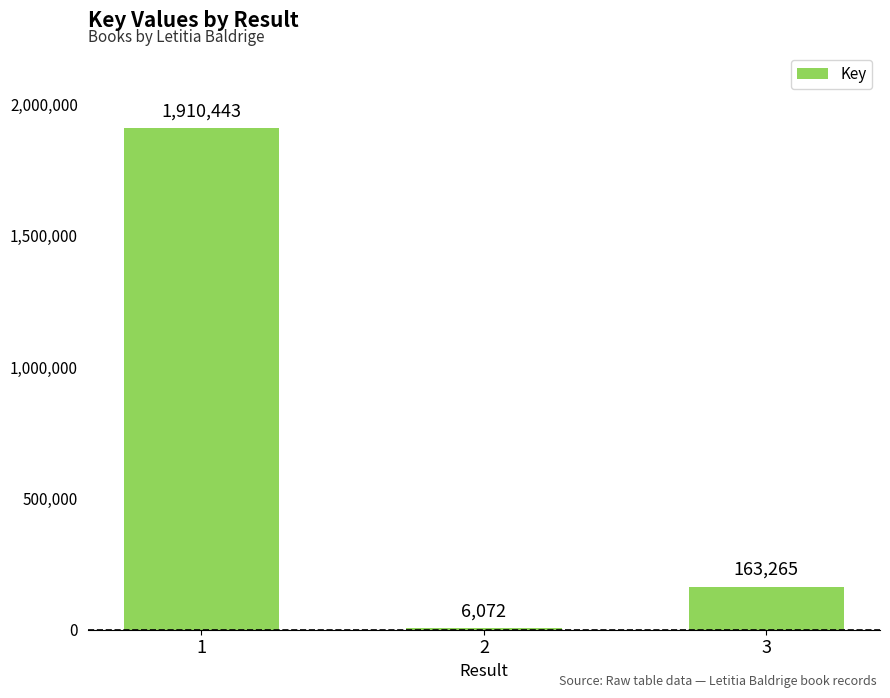

Is it true that the value at 3 is 163265?

True